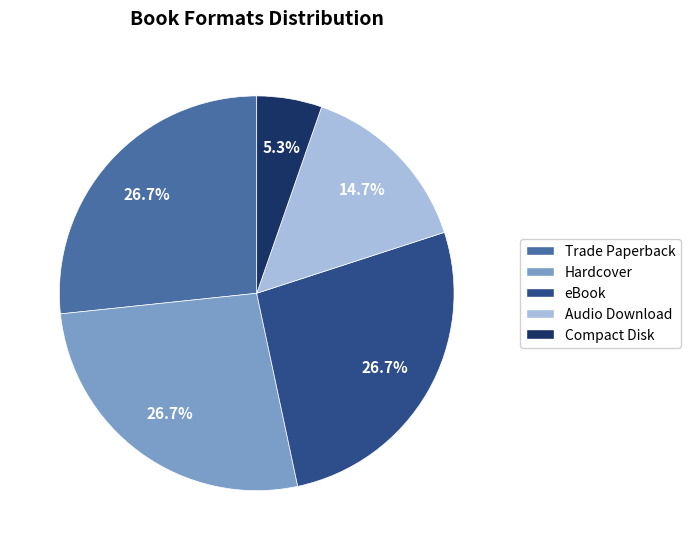

Which category has the smallest portion of the pie?

Compact Disk